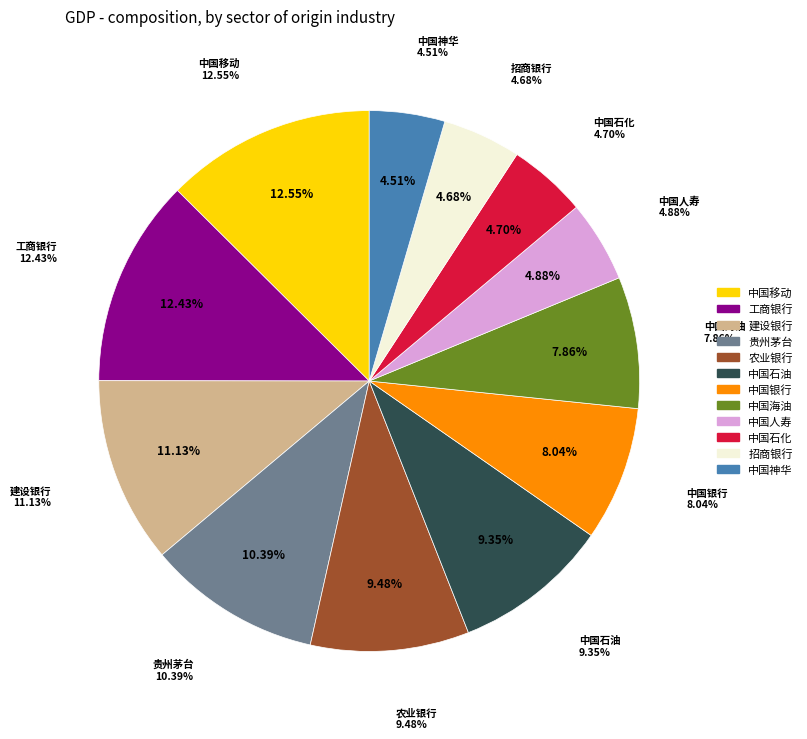

How many segments does this pie chart have?

12